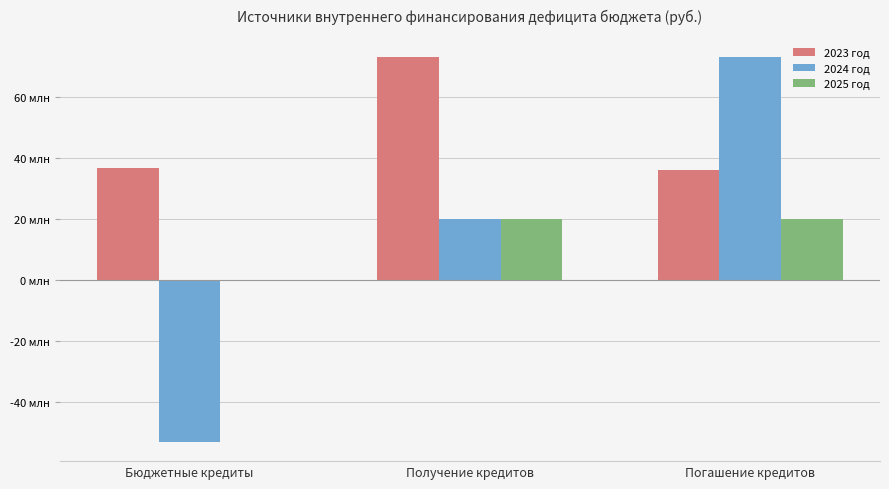

True or false: 2023 год has a value of 21600774 at Погашение кредитов.

False